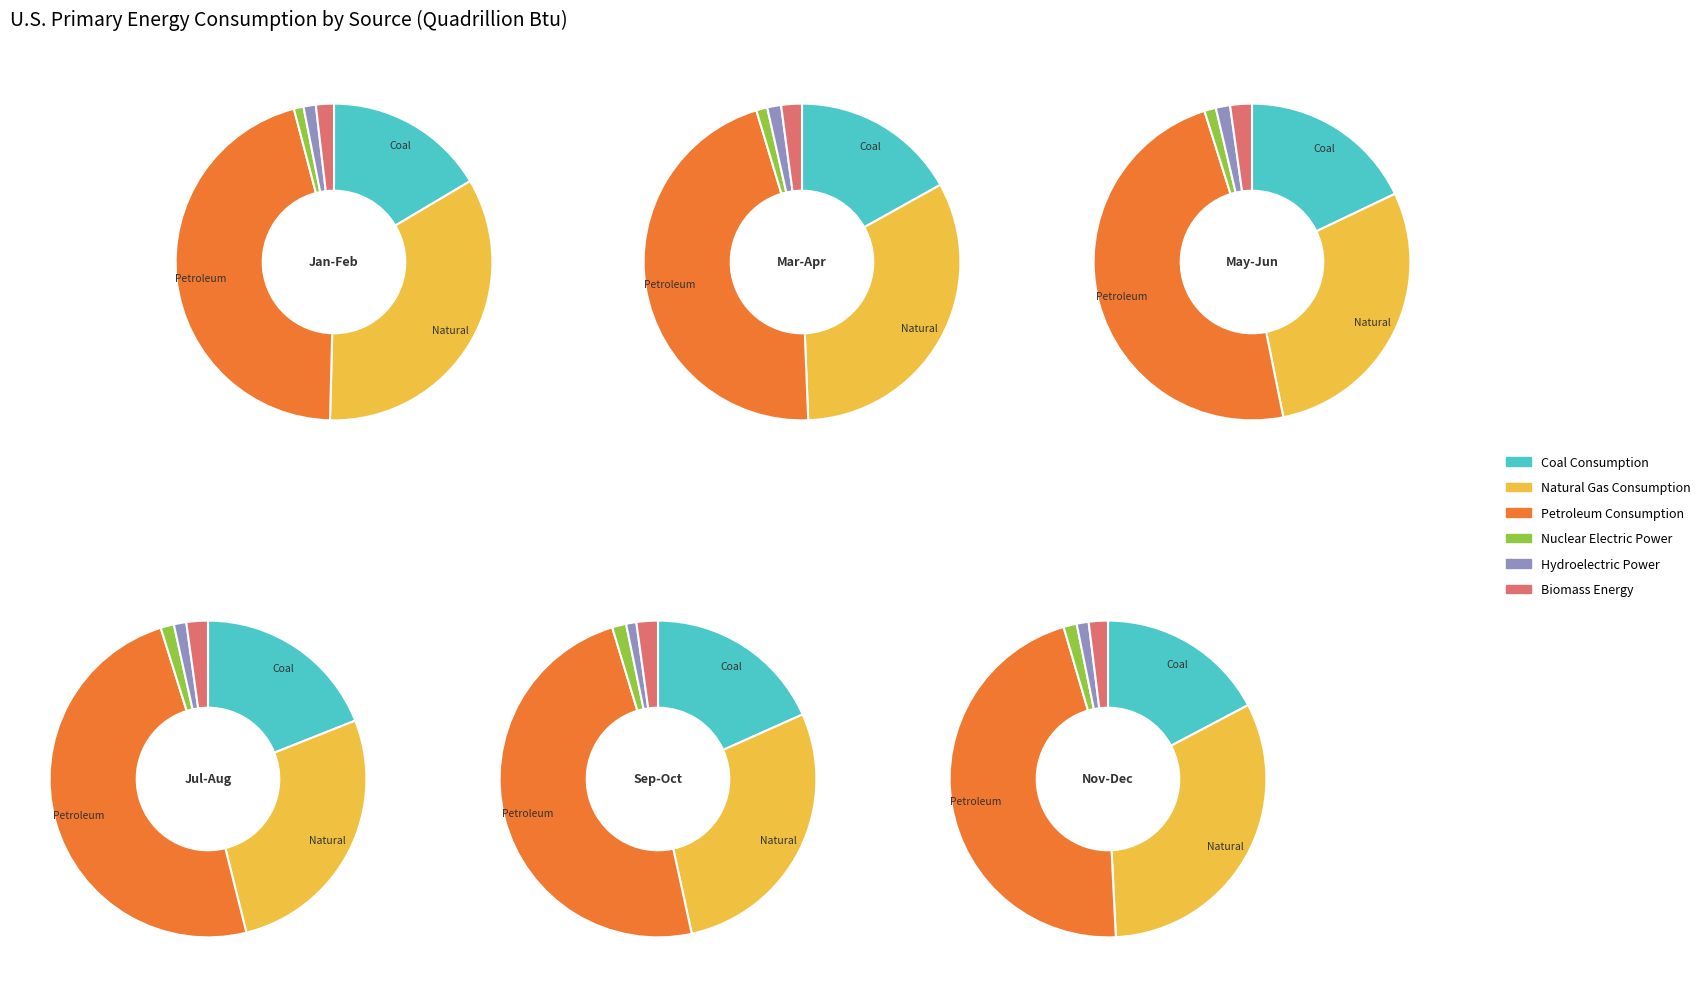

Does 9 account for over 50% of the chart?

No